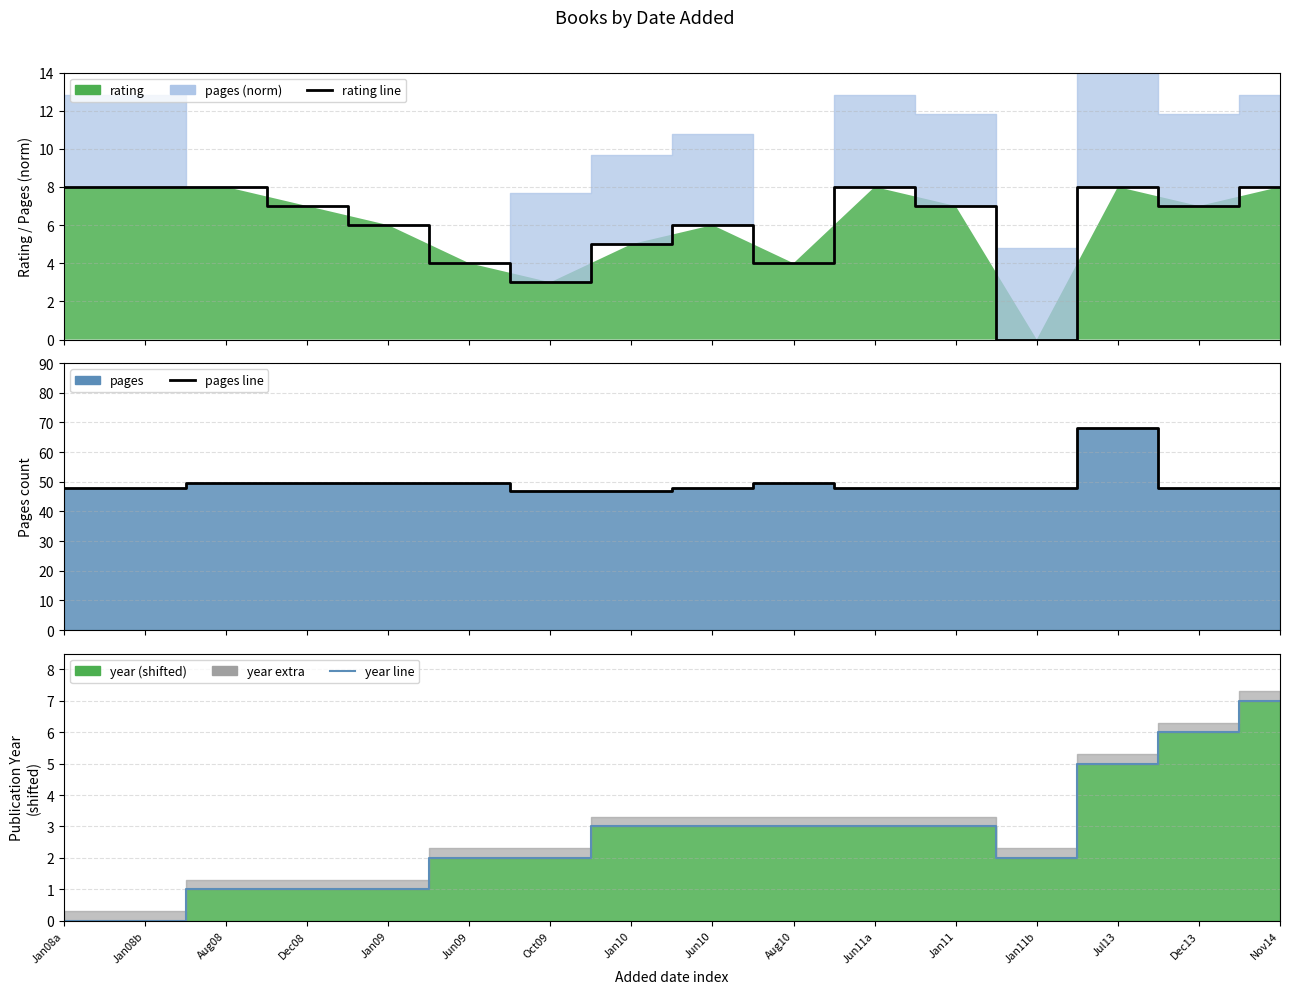

Reading left to right, extract all data points from this chart.

rating line: 8.0	8.0	8.0	7.0	6.0	4.0	3.0	5.0	6.0	4.0	8.0	7.0	0.0	8.0	7.0	8.0
pages line: 48.0	48.0	49.6	49.6	49.6	49.6	47.0	47.0	48.0	49.6	48.0	48.0	48.0	68.0	48.0	48.0
year line: 0.0	0.0	1.0	1.0	1.0	2.0	2.0	3.0	3.0	3.0	3.0	3.0	2.0	5.0	6.0	7.0